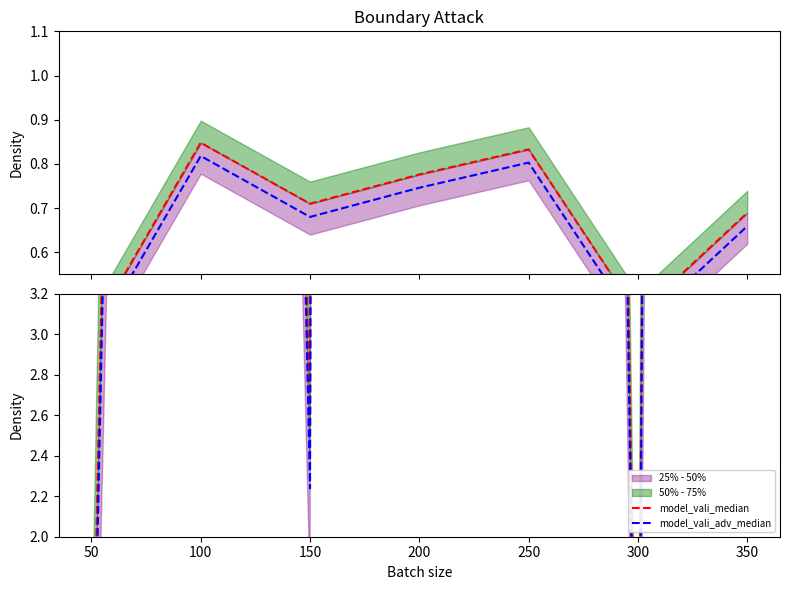

What is the difference between the model_vali_adv_median values at 350 and 50?

84.4